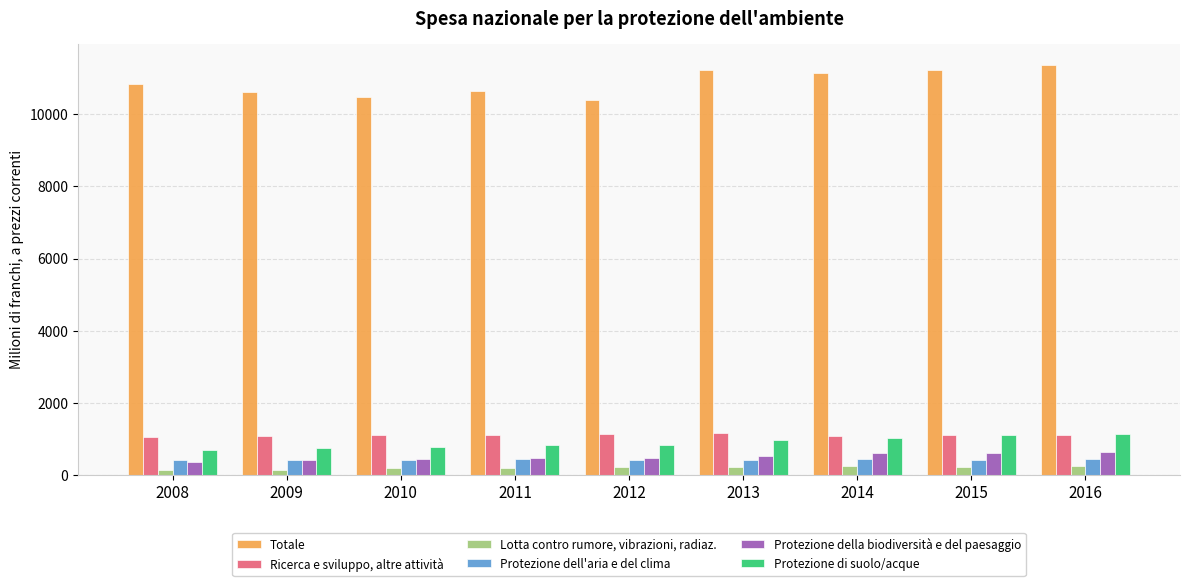

Which series has the widest spread of values?

Totale